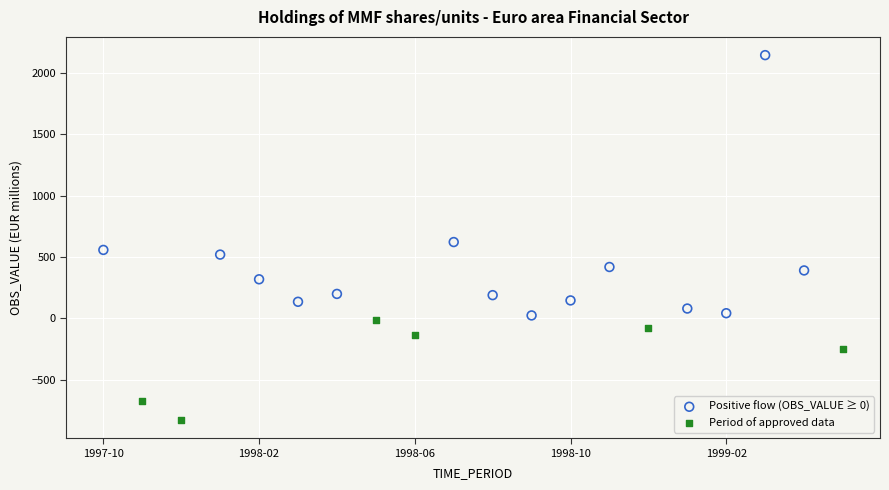

Which series reaches the maximum Y coordinate?

Positive flow (OBS_VALUE ≥ 0)